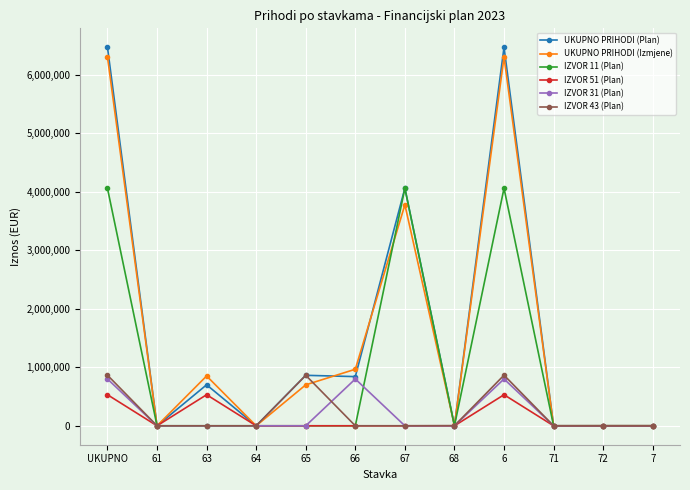

The value of UKUPNO PRIHODI (Izmjene) at 67 is 817650. True or false?

False